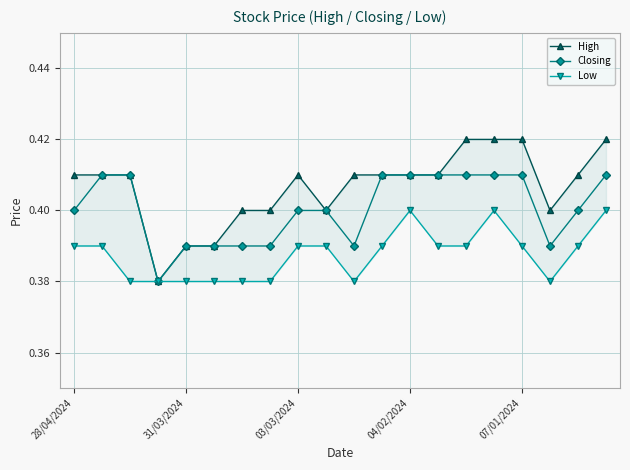

What position from the right is 17?

3